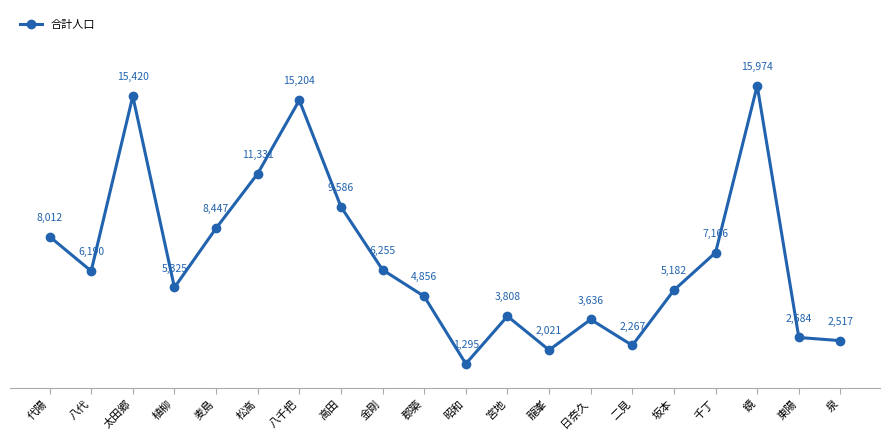

How many points are lower than both their immediate neighbors (excluding endpoints)?

5